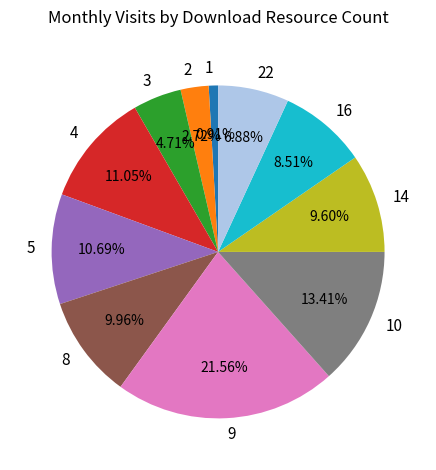

Combined, do 14 and 9 account for over 50%?

No